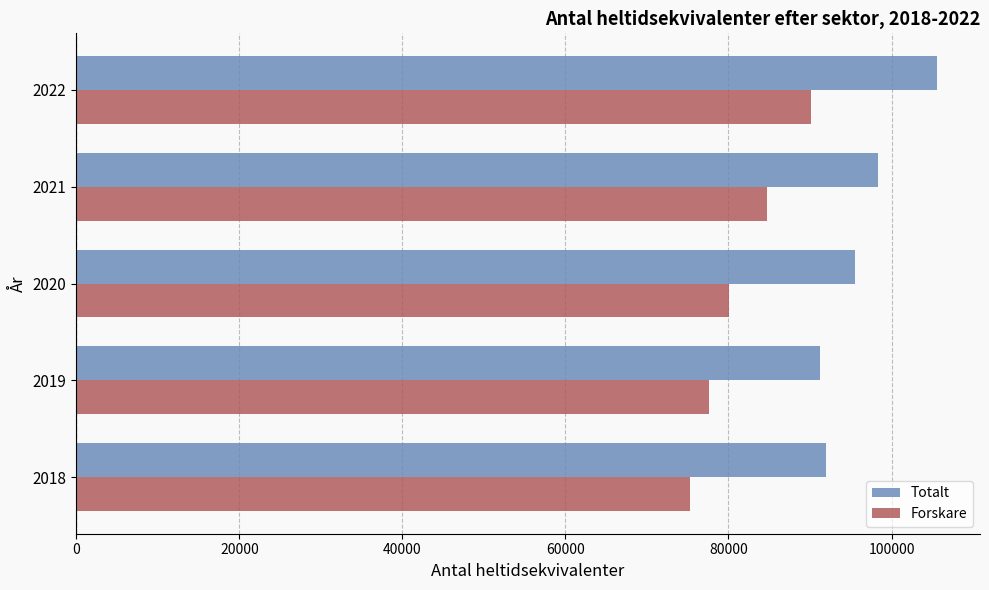

What is the sum of all Forskare values?

407844